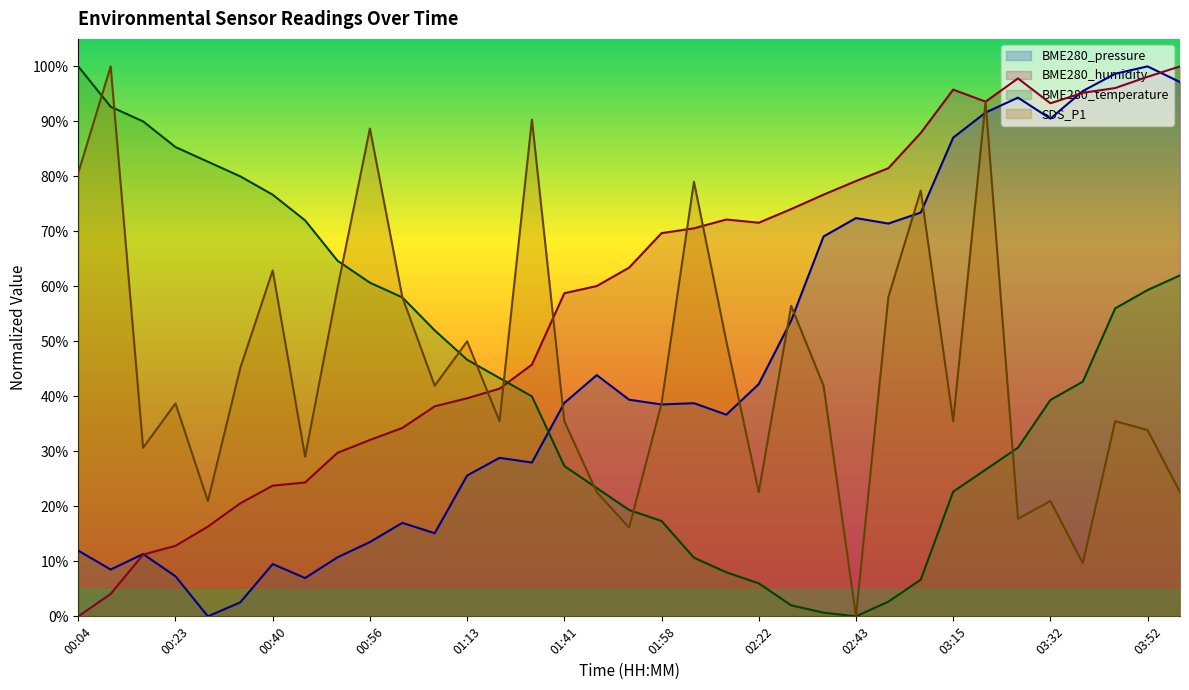

At which category is the sum across all series the highest?

03:19